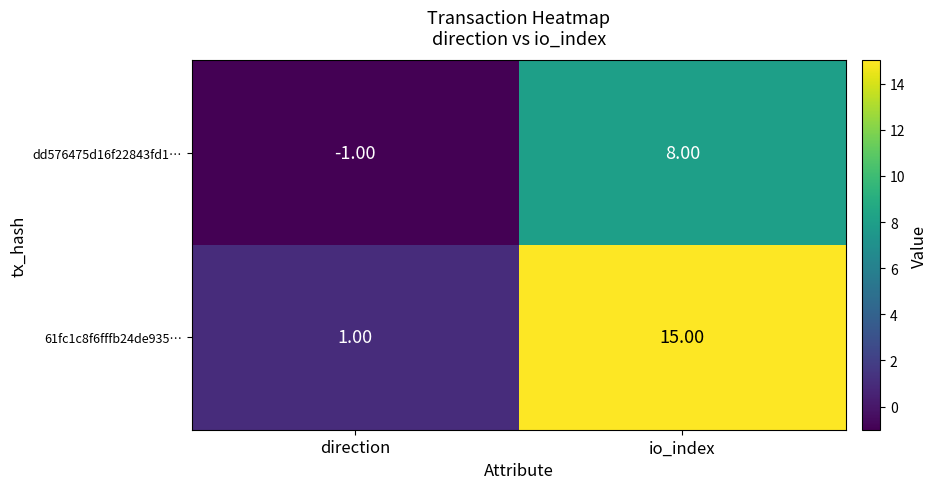

What is the difference between the highest and lowest values at io_index?

7